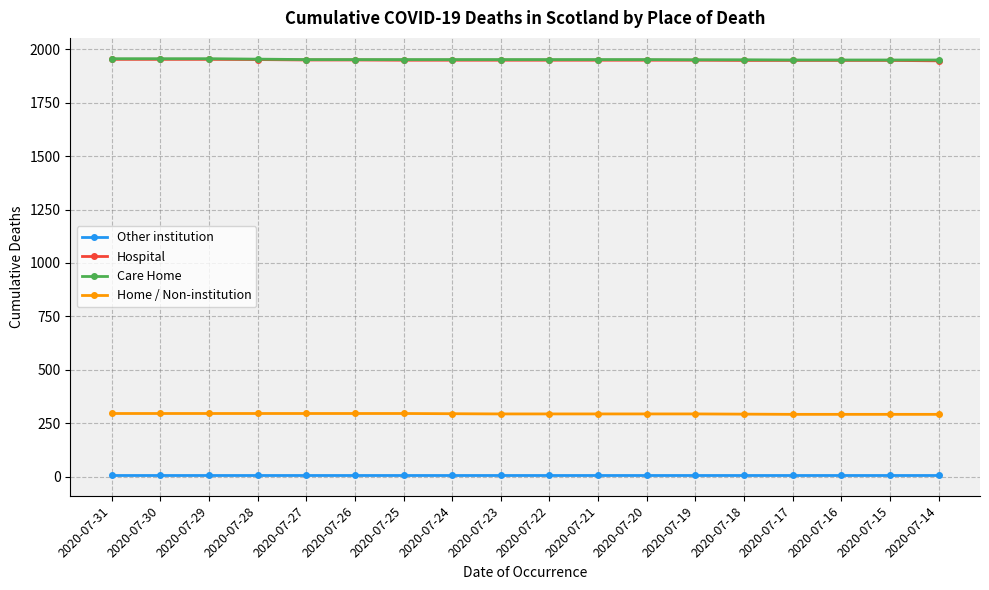

Is the value of Other institution at 2020-07-25 greater than the value of Hospital at 2020-07-22?

No